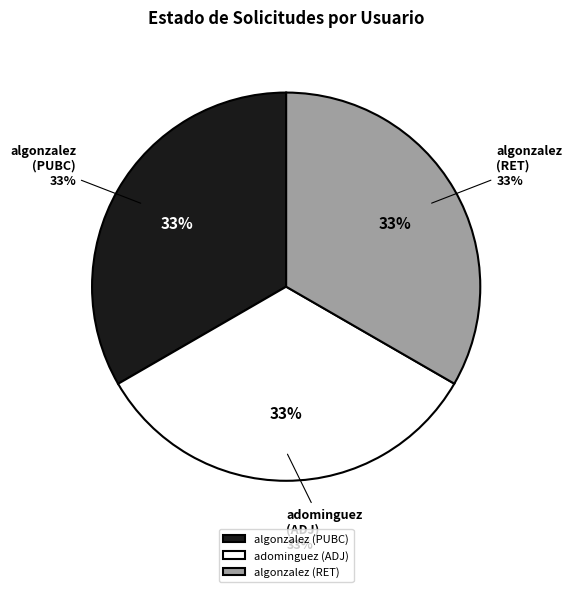

True or false: adominguez (ADJ) accounts for 33% of the total.

True